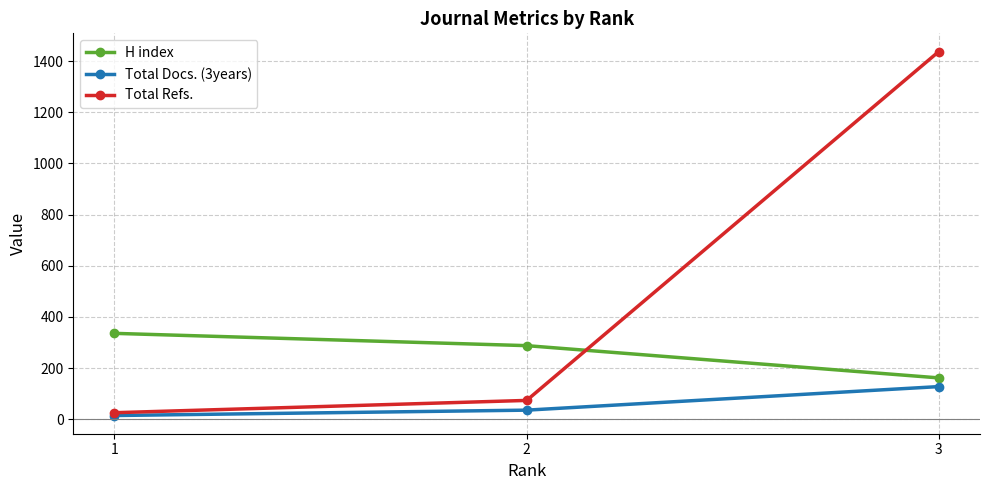

What is the sum of the Total Docs. (3years) values at 2 and 1?

51